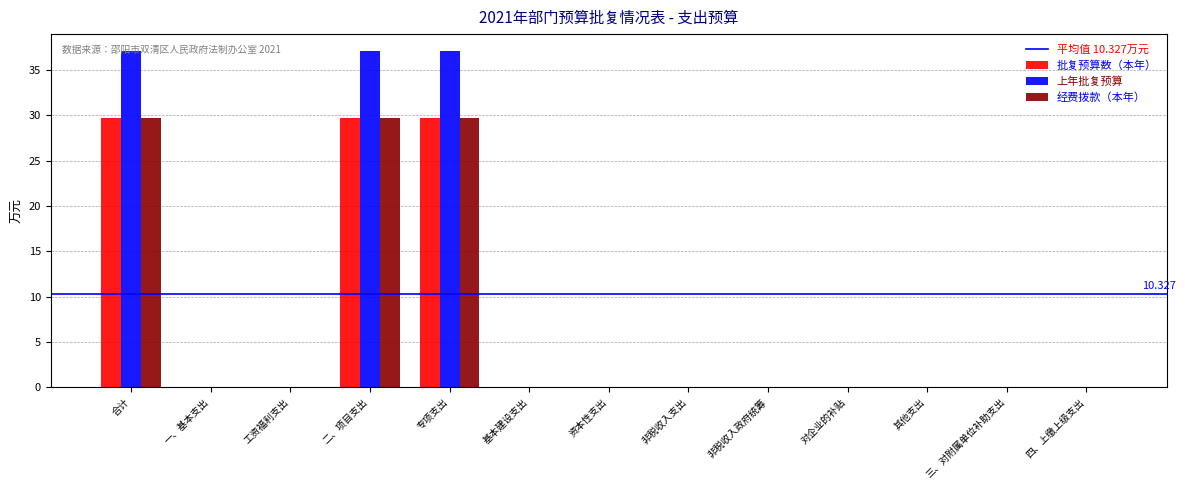

How many series are shown in this chart?

3